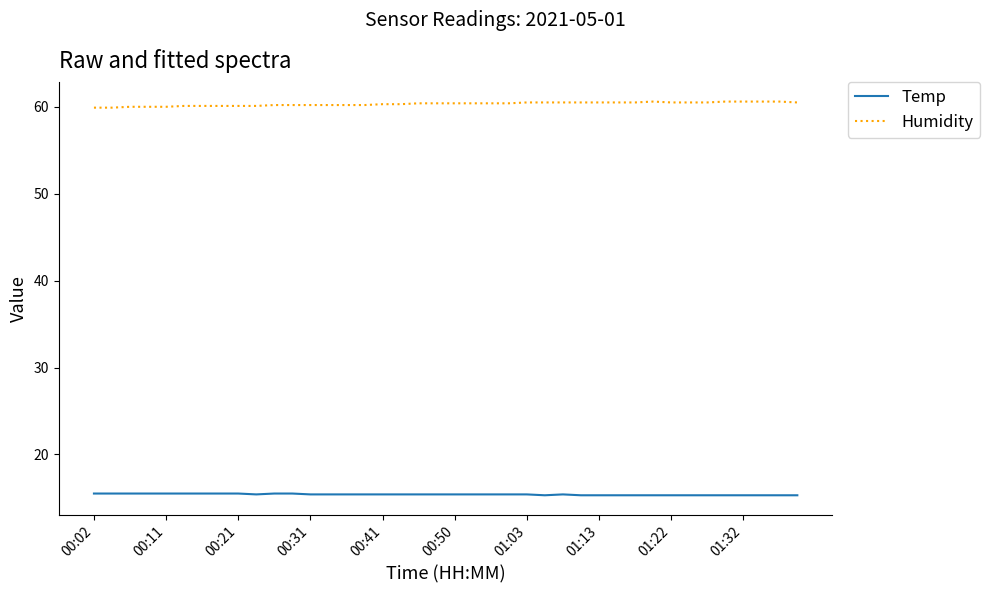

What is the minimum value for Humidity?

59.9